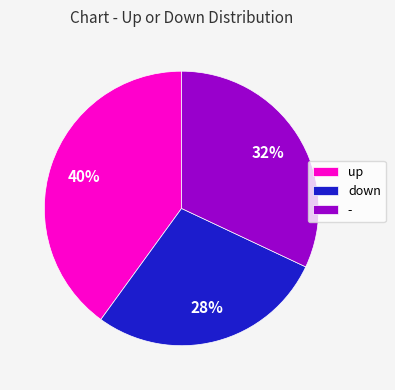

Combined, do down and - account for over 50%?

Yes